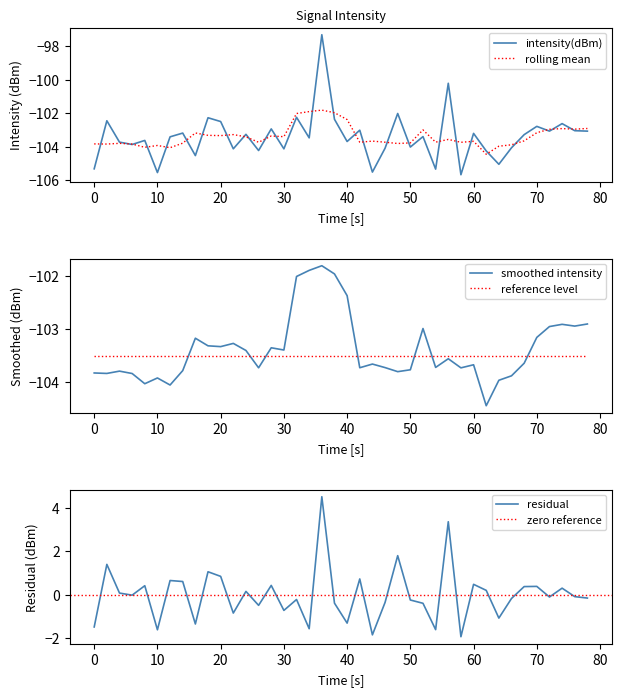

What is the lowest value of the intensity(dBm) series?

-105.7